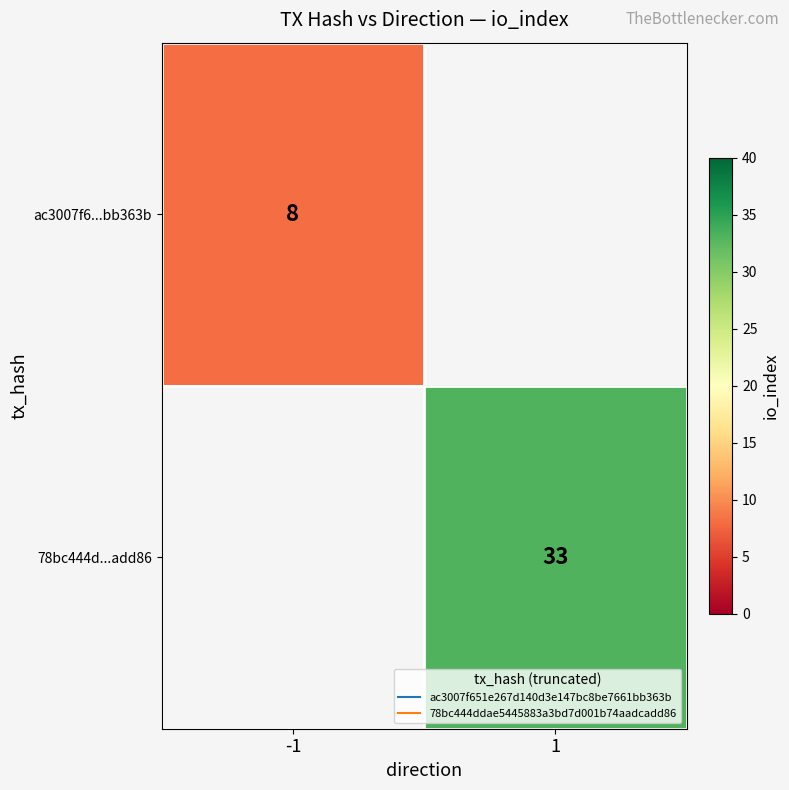

Where is ac3007f6...bb363b nearest to the value 8?

-1